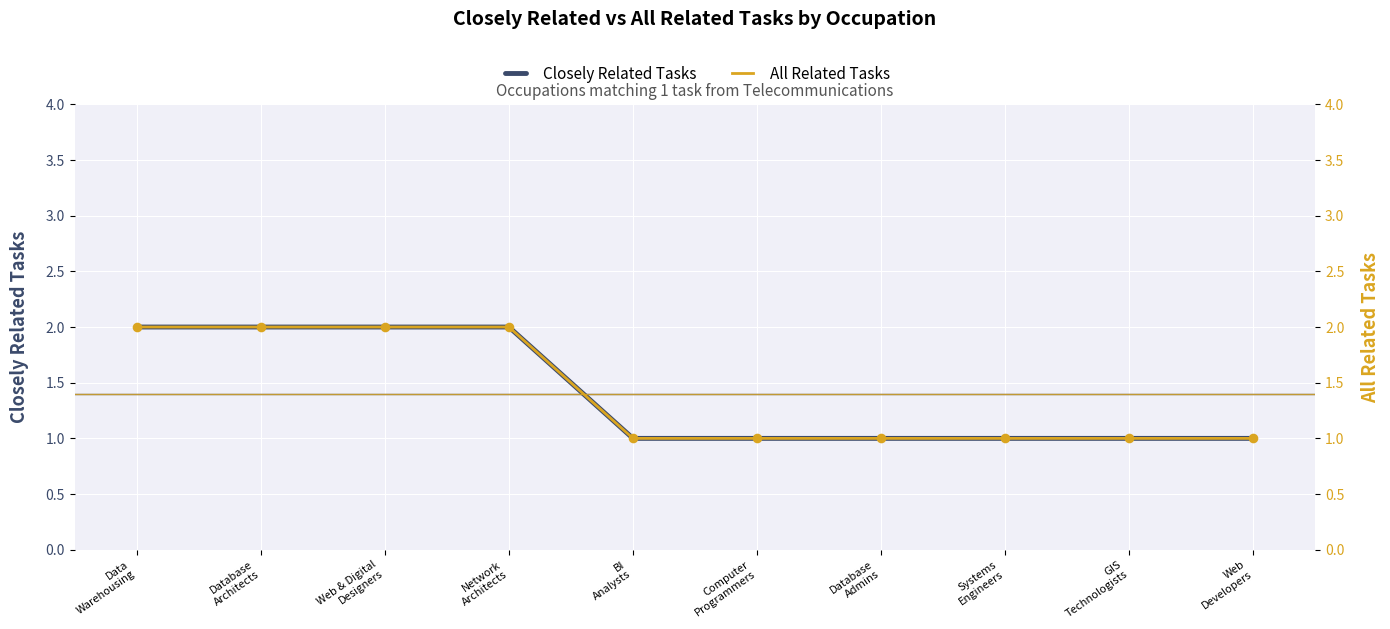

Which series reaches the maximum Y coordinate?

Closely Related Tasks